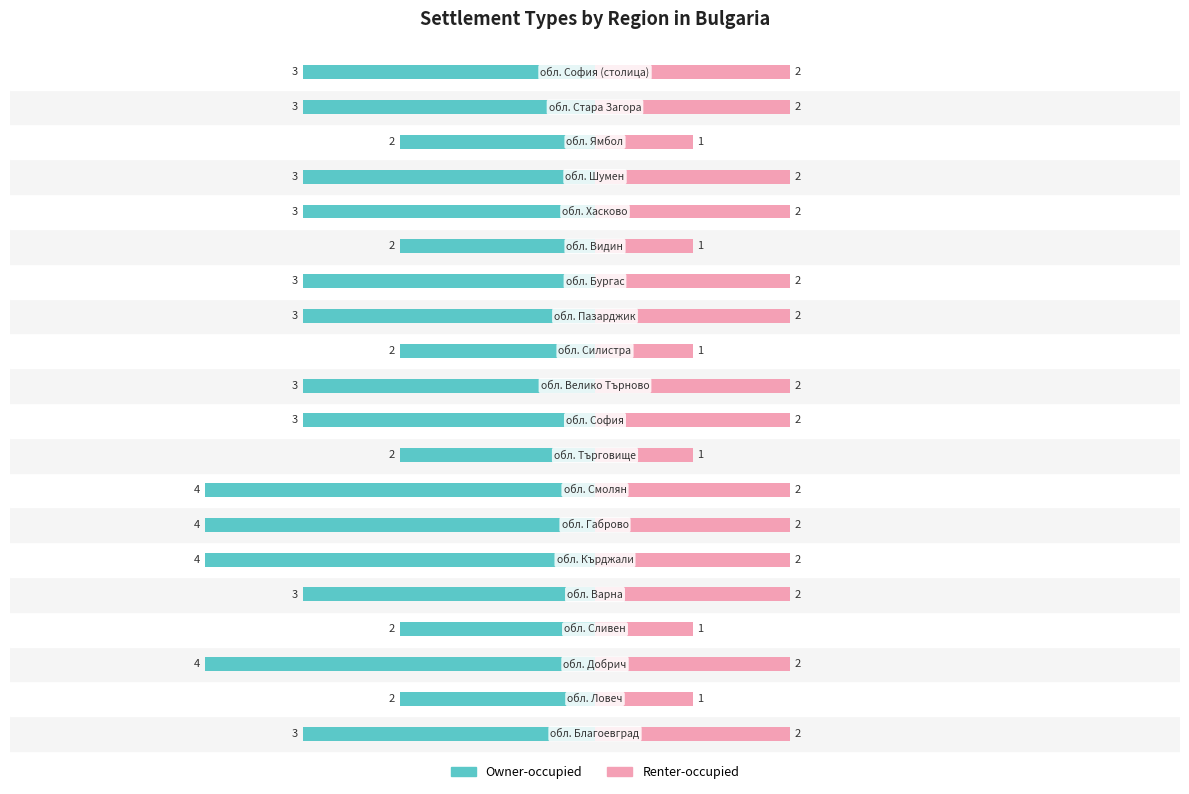

Reading left to right, transcribe all the data shown in this chart.

Owner-occupied: -3	-2	-4	-2	-3	-4	-4	-4	-2	-3	-3	-2	-3	-3	-2	-3	-3	-2	-3	-3
Renter-occupied: 2	1	2	1	2	2	2	2	1	2	2	1	2	2	1	2	2	1	2	2